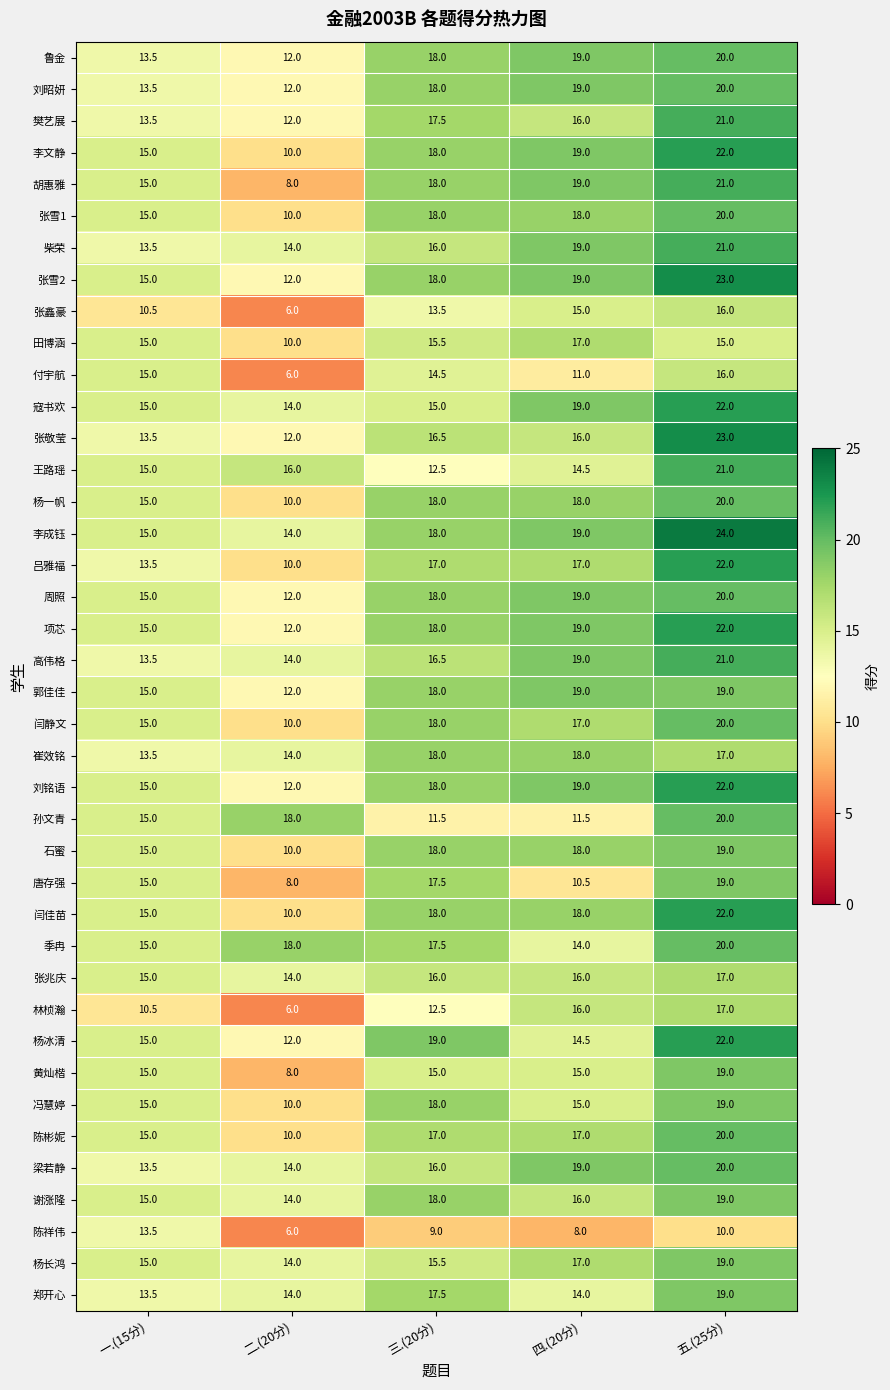

What is the difference between the highest and lowest values at 四.(20分)?

11.0